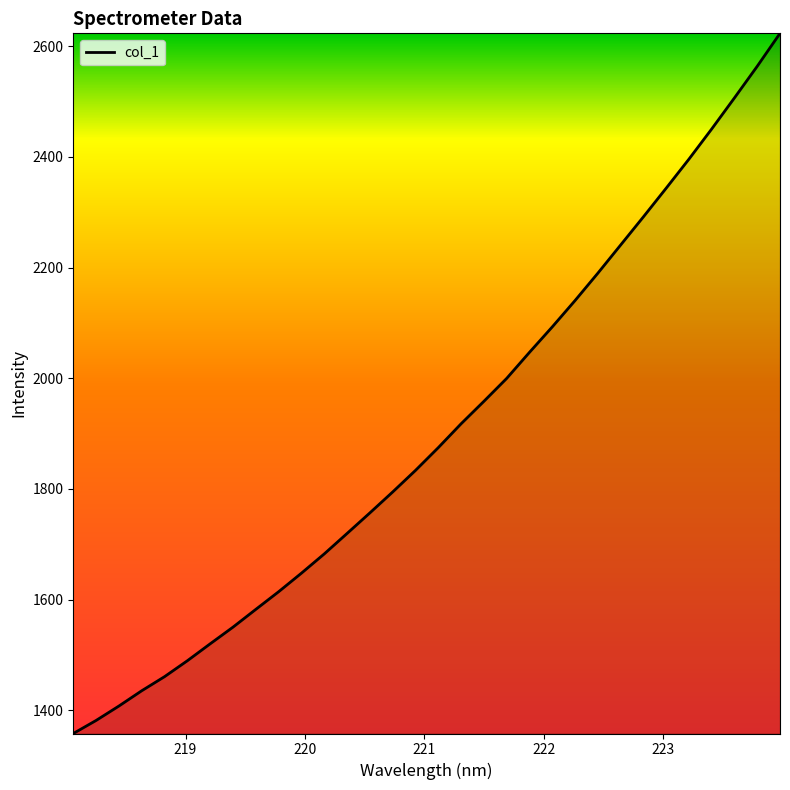

What is the greatest value displayed?

2623.2